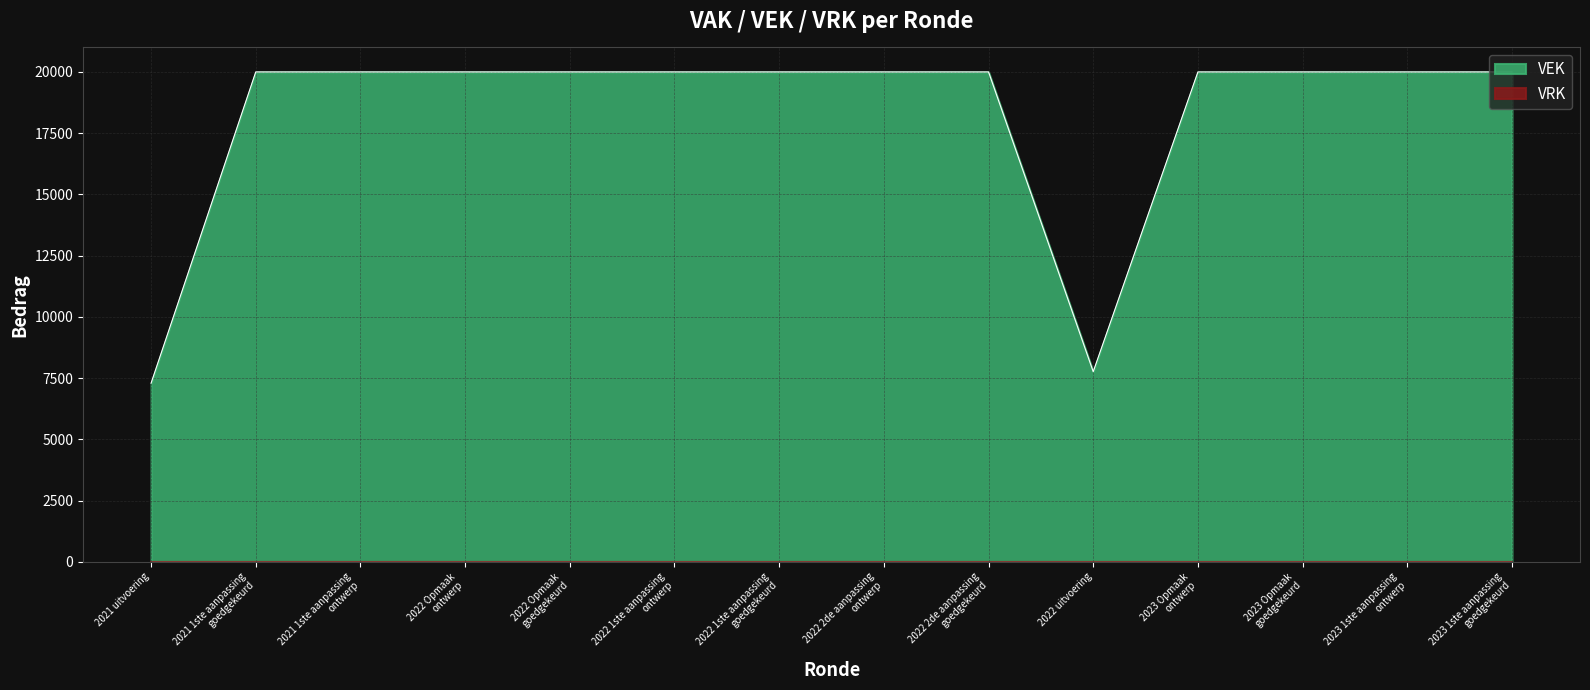

Reading left to right, what are all the values shown in this chart?

7294	20000	20000	20000	20000	20000	20000	20000	20000	7764	20000	20000	20000	20000